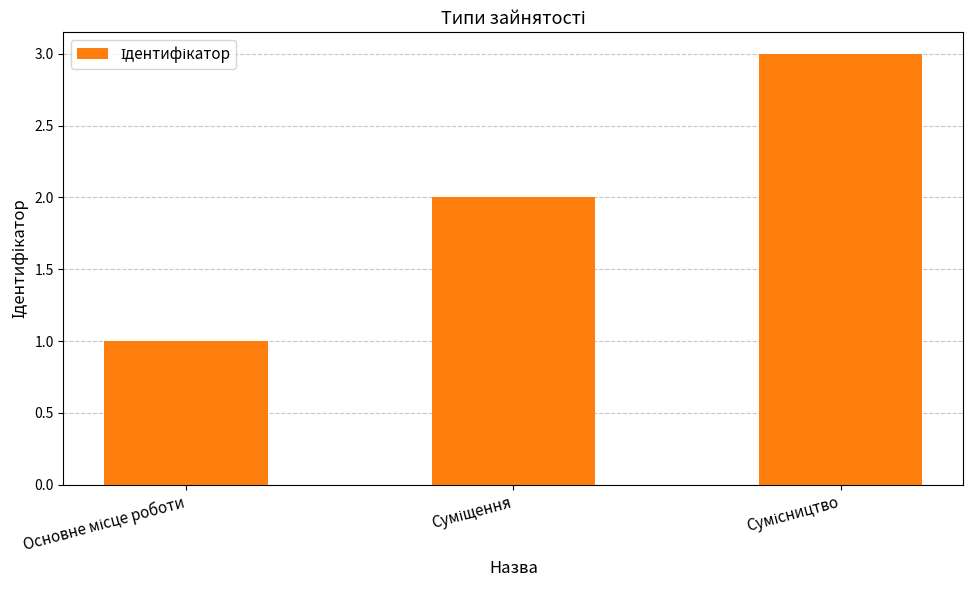

Does the chart contain any negative values?

No